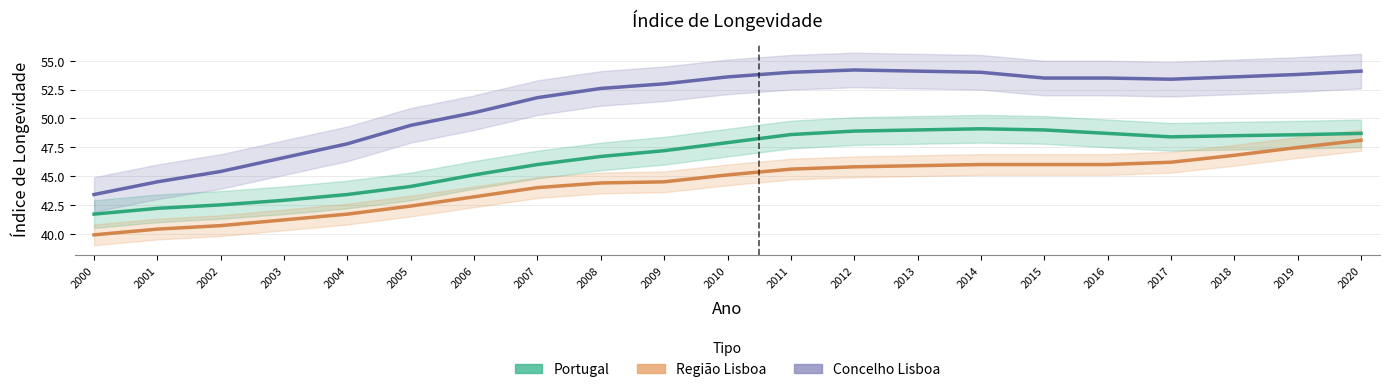

What is the spread (max minus min) of values at 2012?

8.4